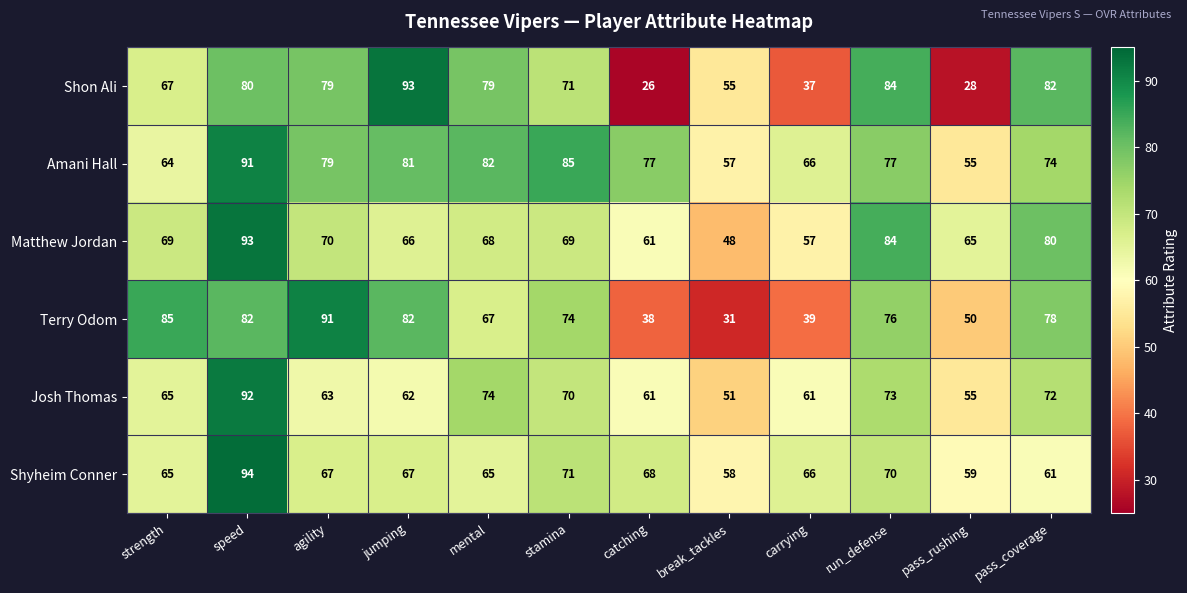

Rank the series at break_tackles from highest to lowest value.

Shyheim Conner, Amani Hall, Shon Ali, Josh Thomas, Matthew Jordan, Terry Odom